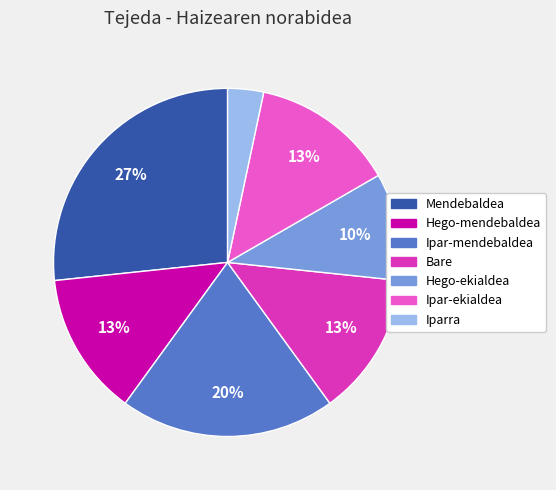

True or false: Hego-ekialdea accounts for 10% of the total.

True